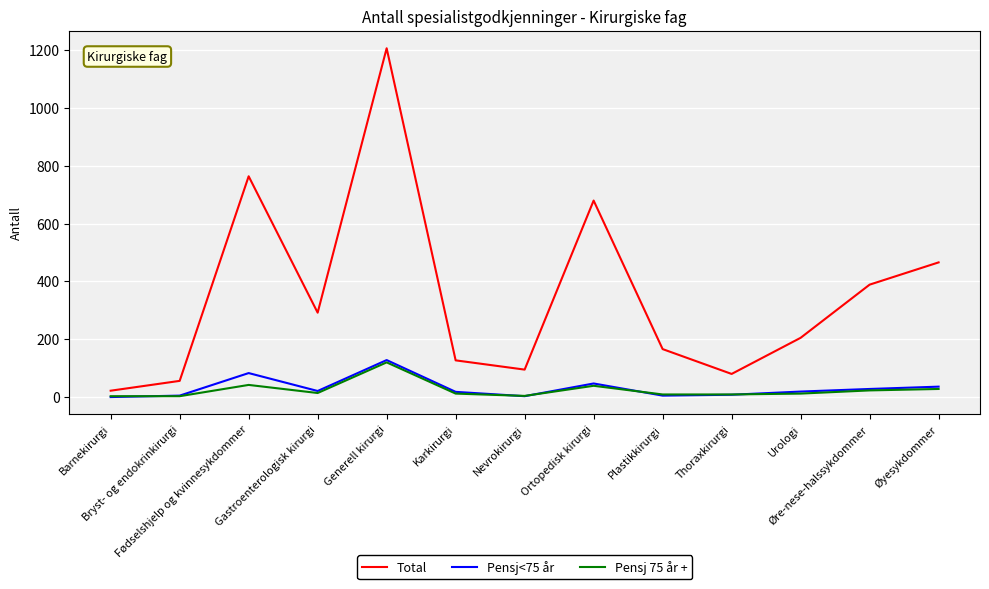

What is the sum of all Total values?

4549